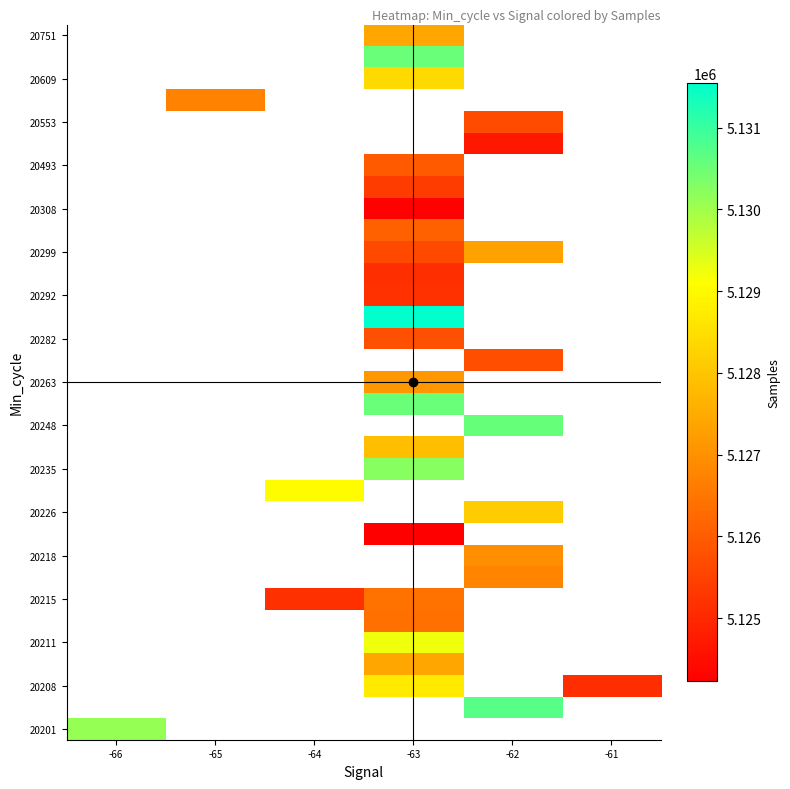

Which has a higher value, -62 or -65?

-65